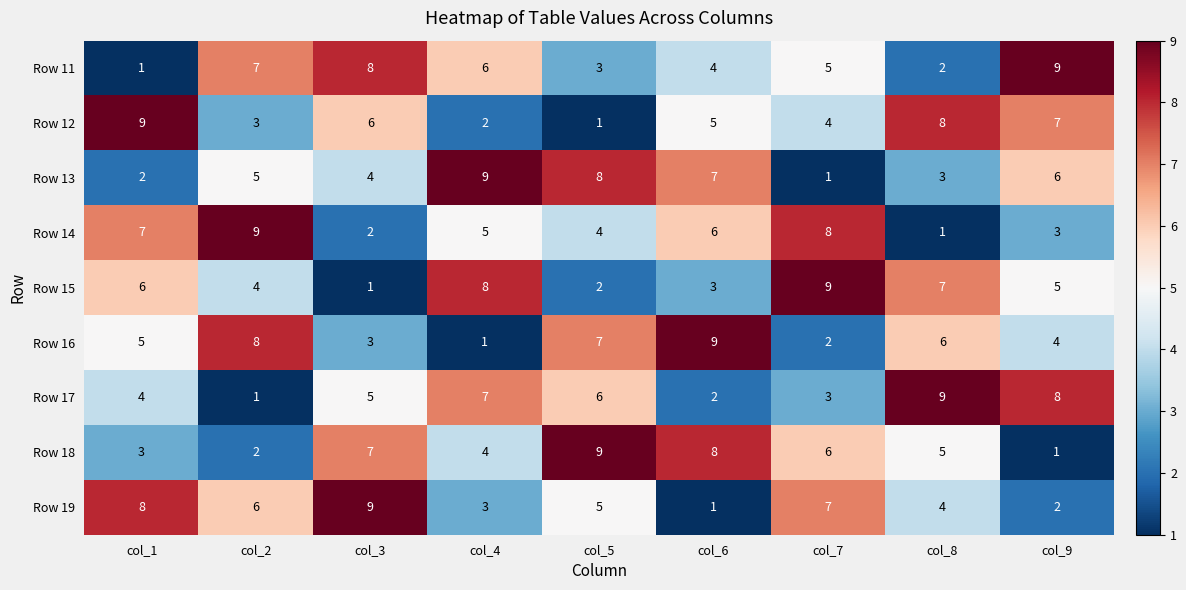

The value of Row 17 at col_2 is 1. True or false?

True